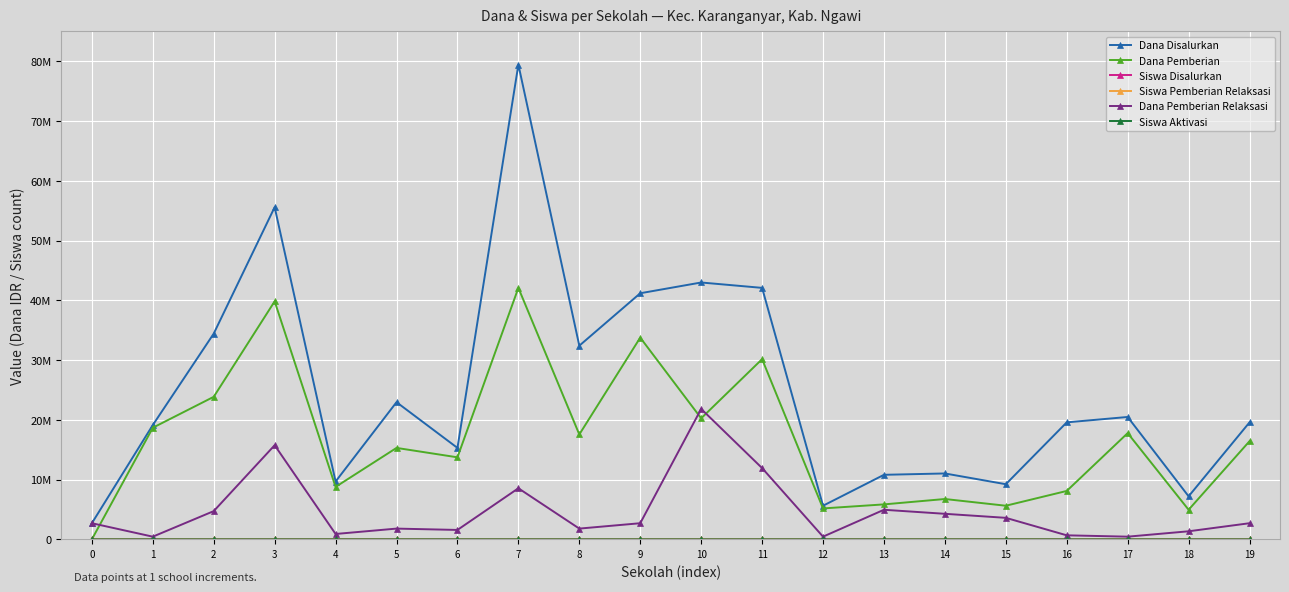

At how many categories does at least one series exceed 48982638?

2